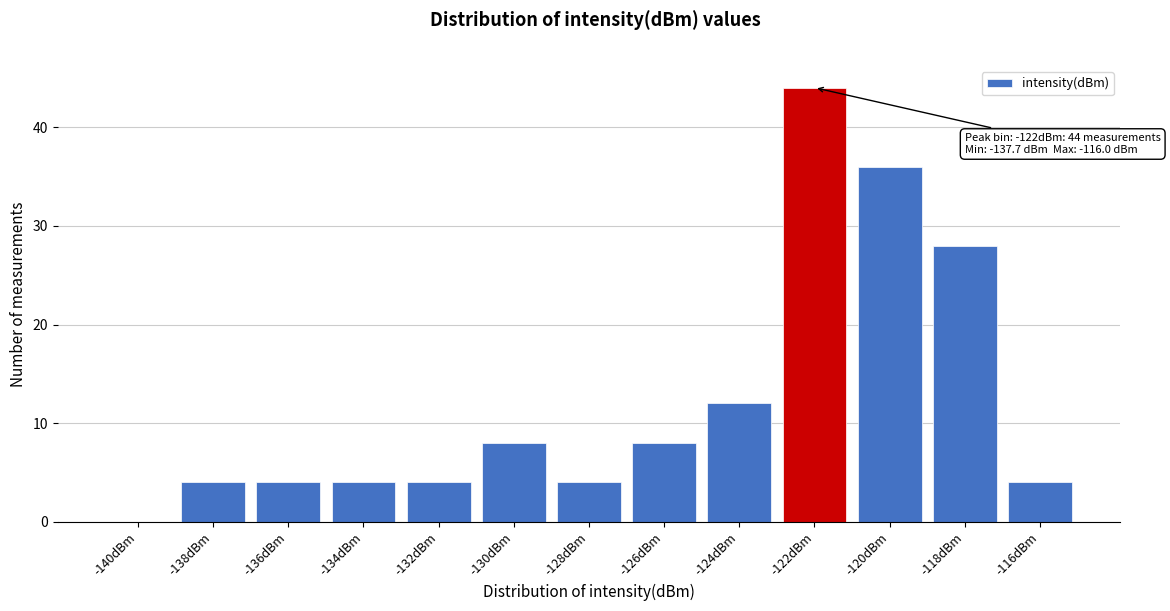

Reading left to right, extract all data points from this chart.

-140dBm=0	-138dBm=4	-136dBm=4	-134dBm=4	-132dBm=4	-130dBm=8	-128dBm=4	-126dBm=8	-124dBm=12	-122dBm=44	-120dBm=36	-118dBm=28	-116dBm=4